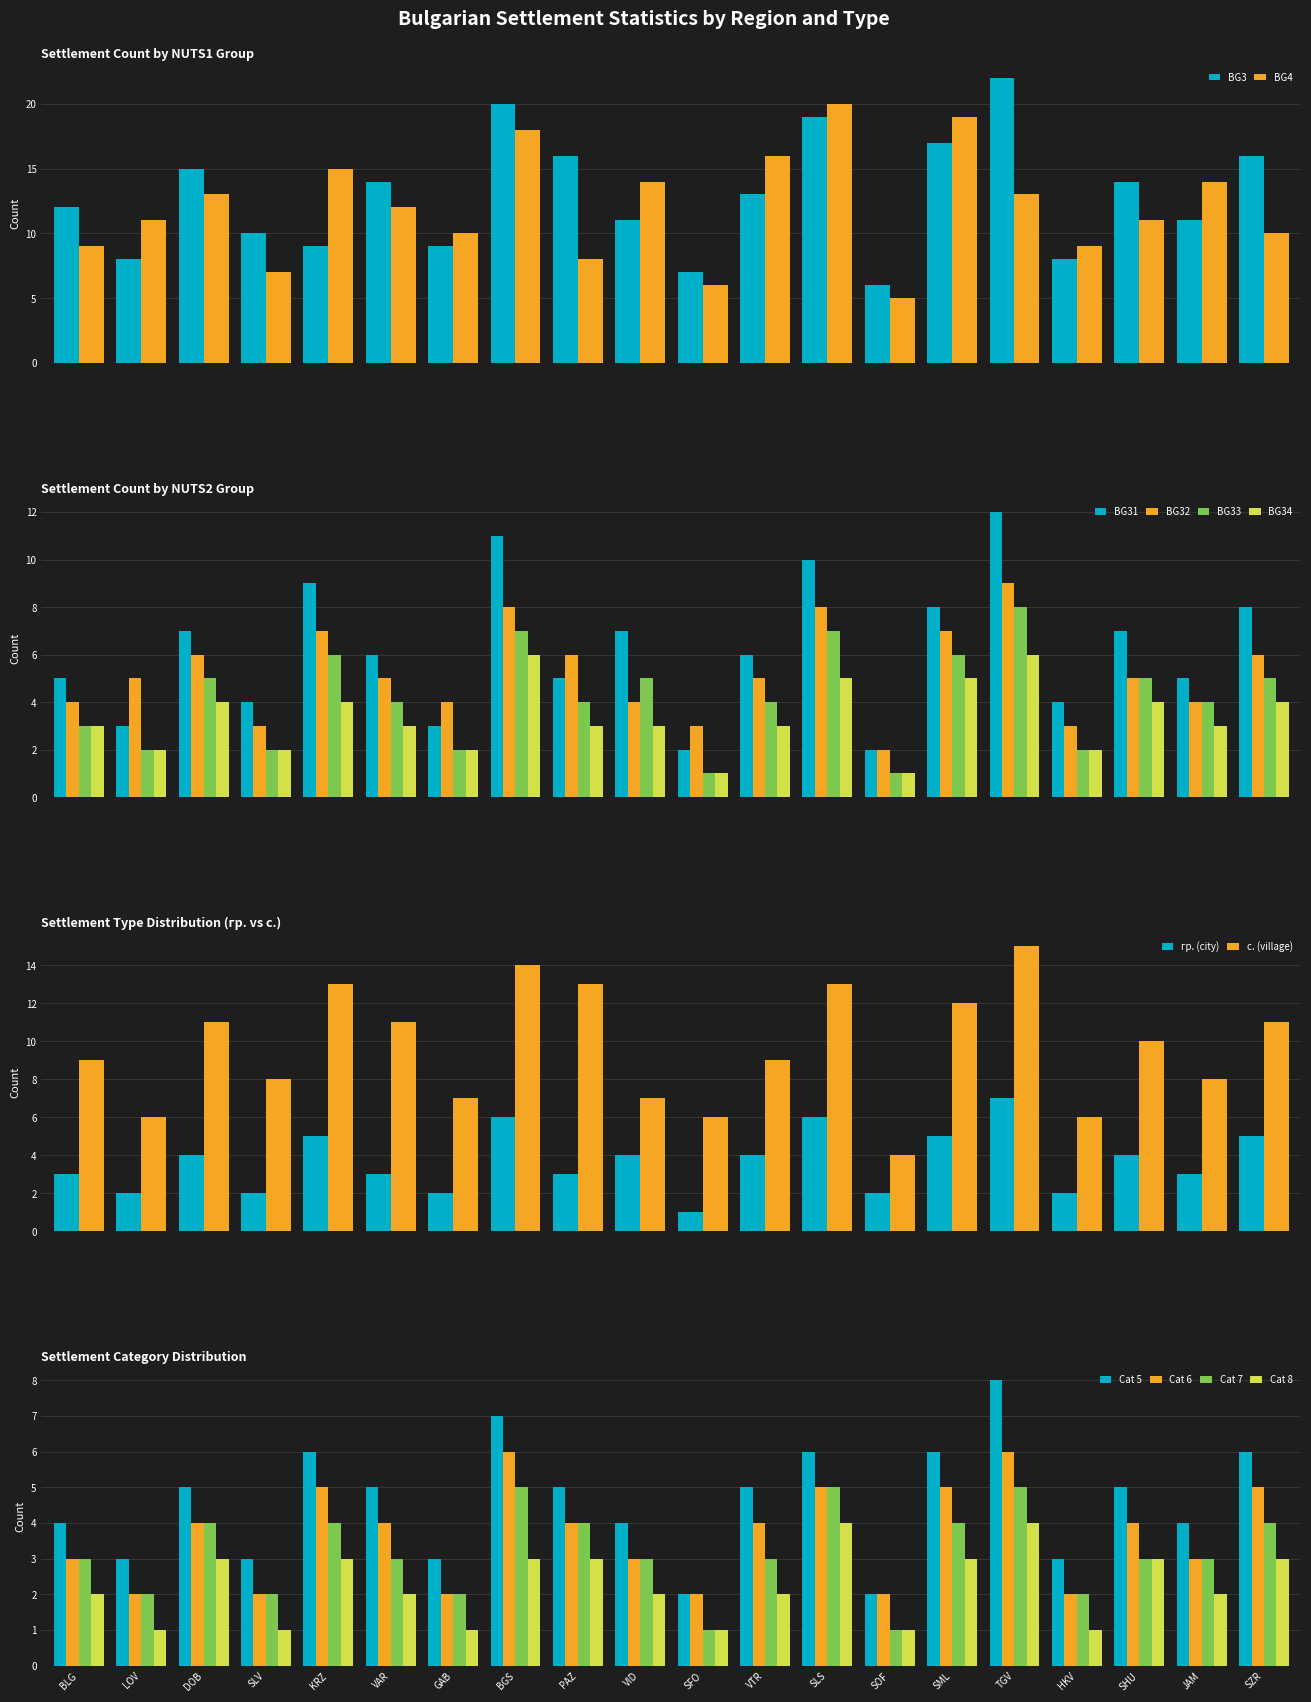

Read the BG32 value at SZR.

6